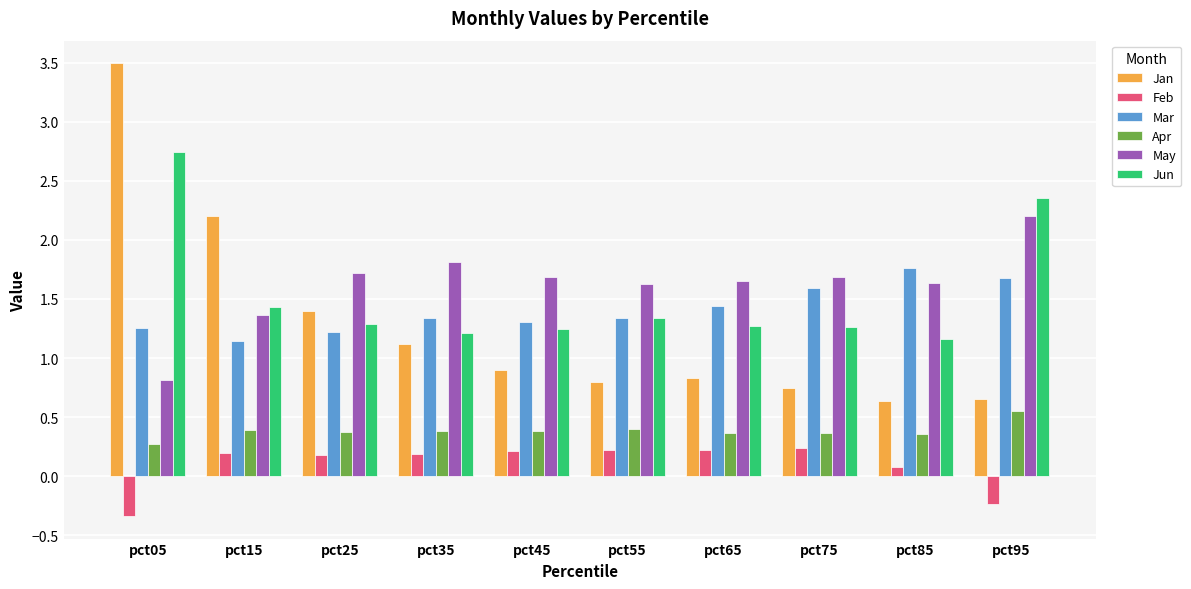

Rank the series by their maximum value, from highest to lowest.

Jan, Jun, May, Mar, Apr, Feb